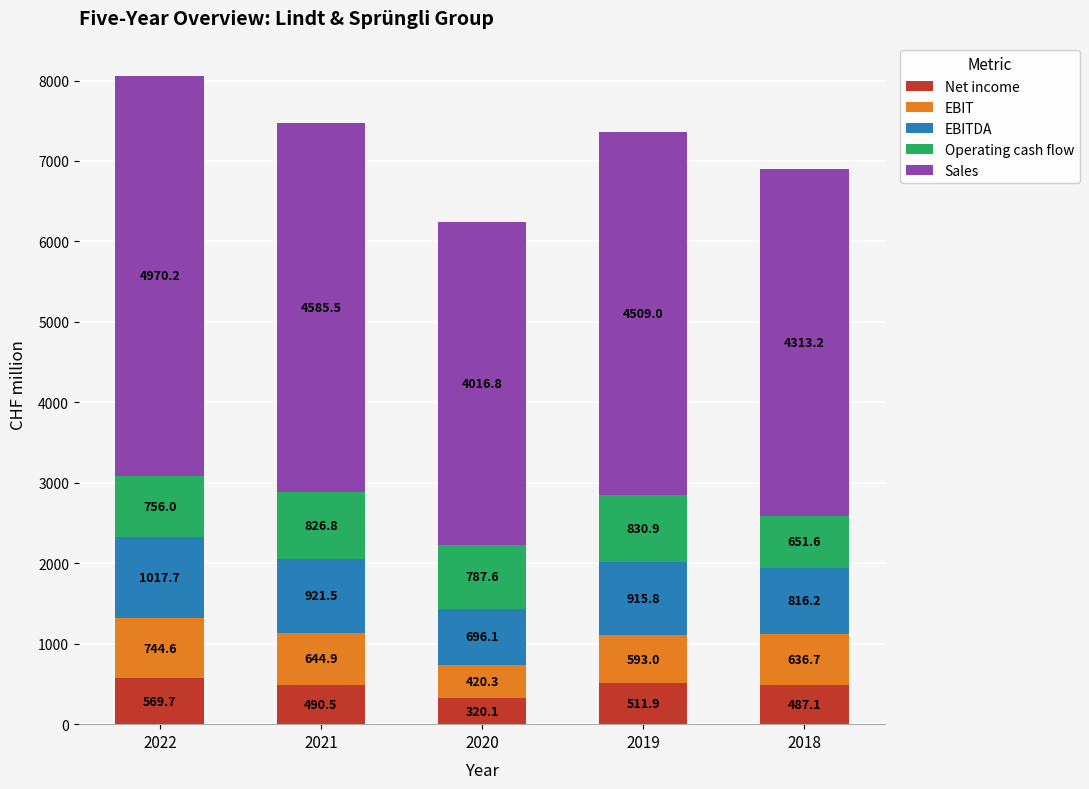

List the labels in order of Net income value, largest first.

2022, 2019, 2021, 2018, 2020